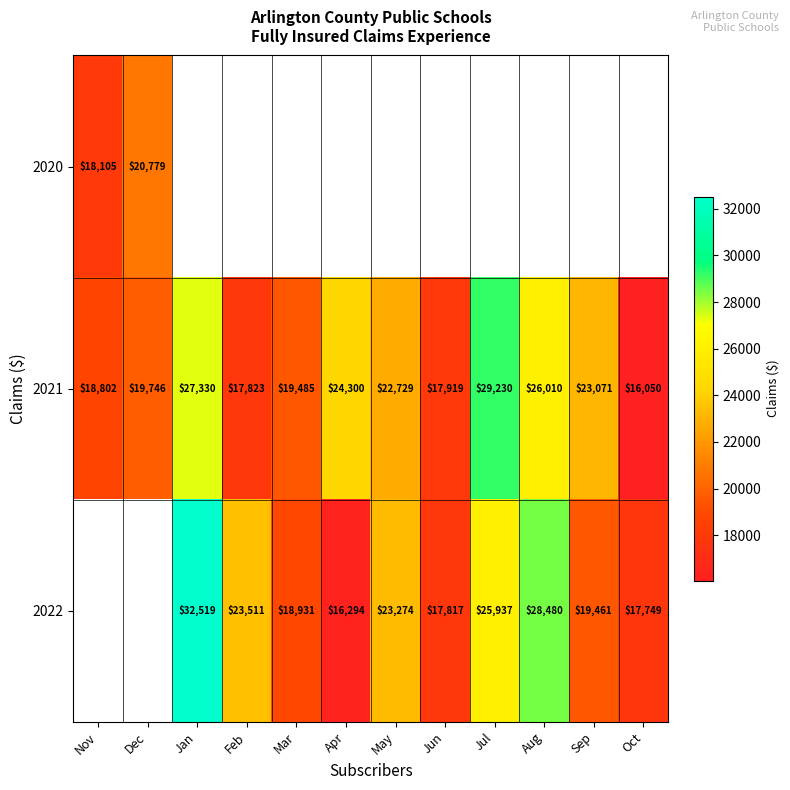

Which category has the lowest value in the 2021 series?

Oct